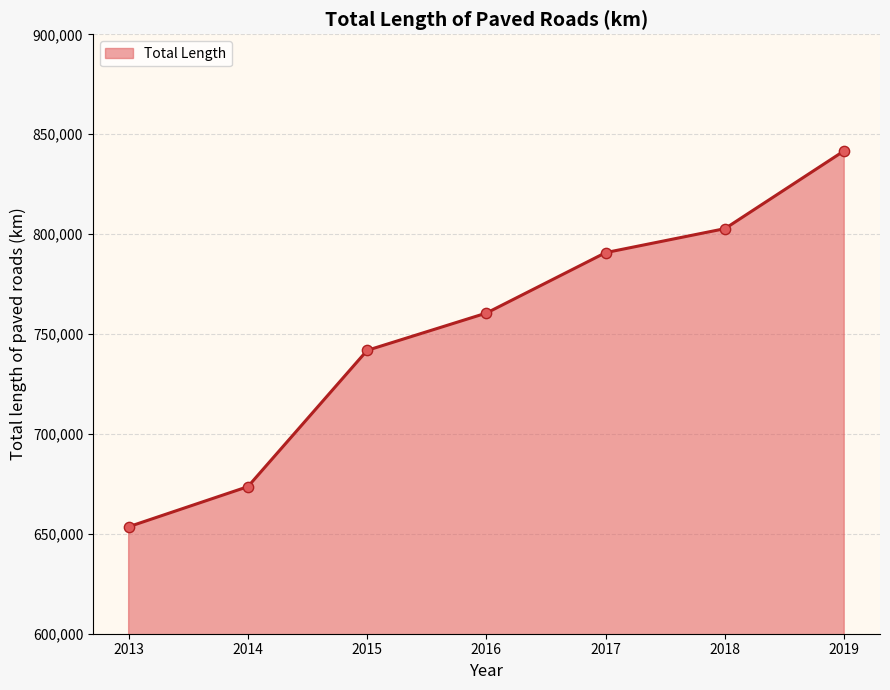

What is the ratio of the value at 2015 to the value at 2019?

0.9